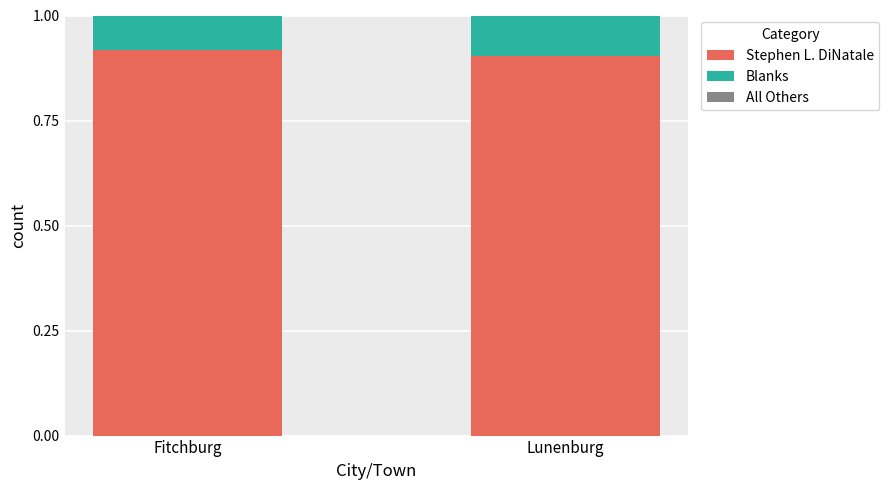

What is the total value across all series at Lunenburg?

1.0